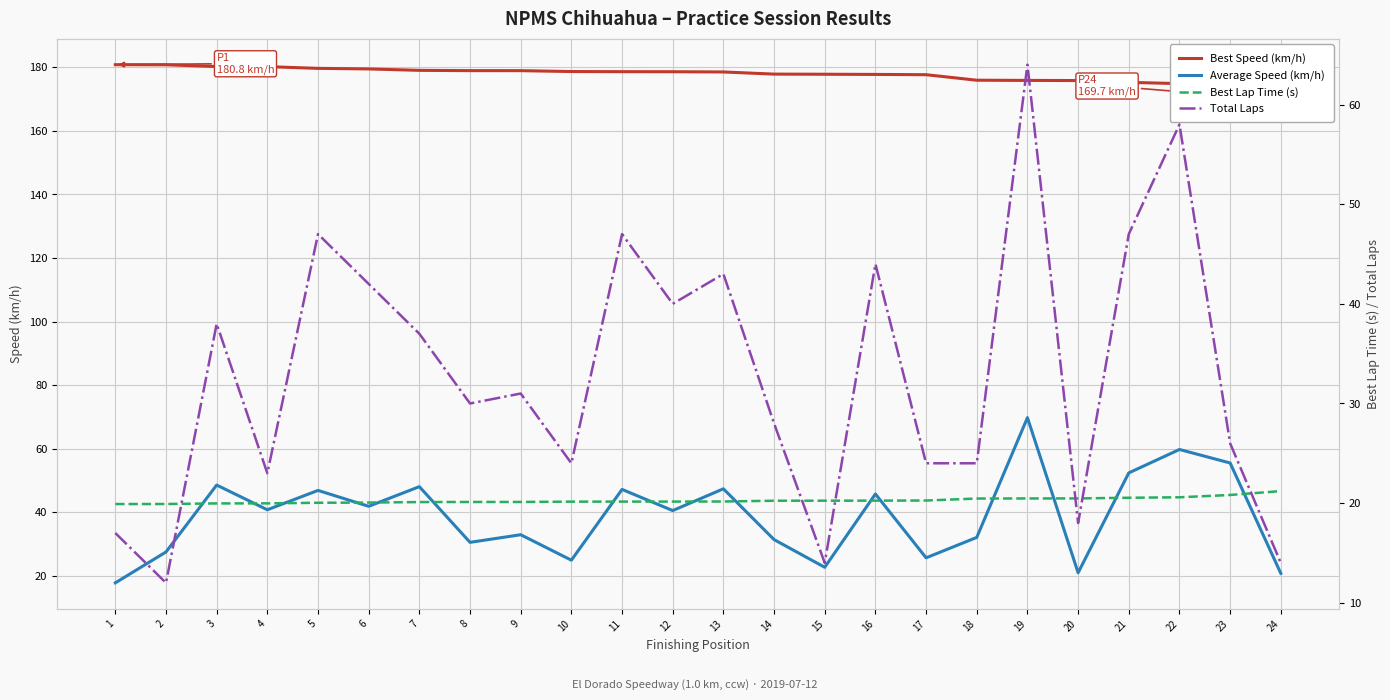

What is the spread (max minus min) of values at 15?

163.8